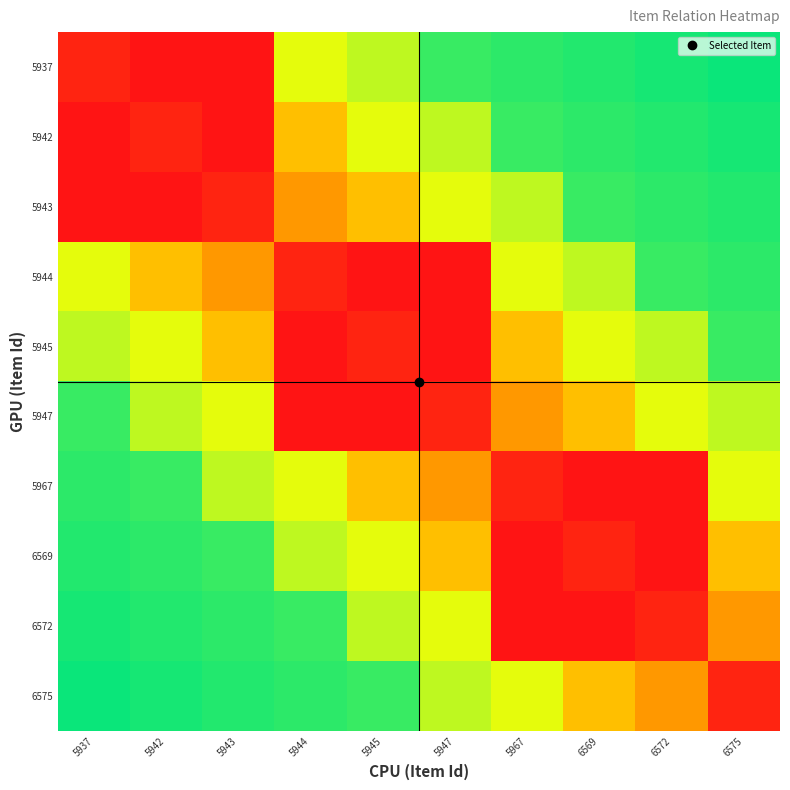

Rank the series at 5967 from lowest to highest value.

6569, 6572, 5967, 5947, 5945, 5944, 6575, 5943, 5942, 5937